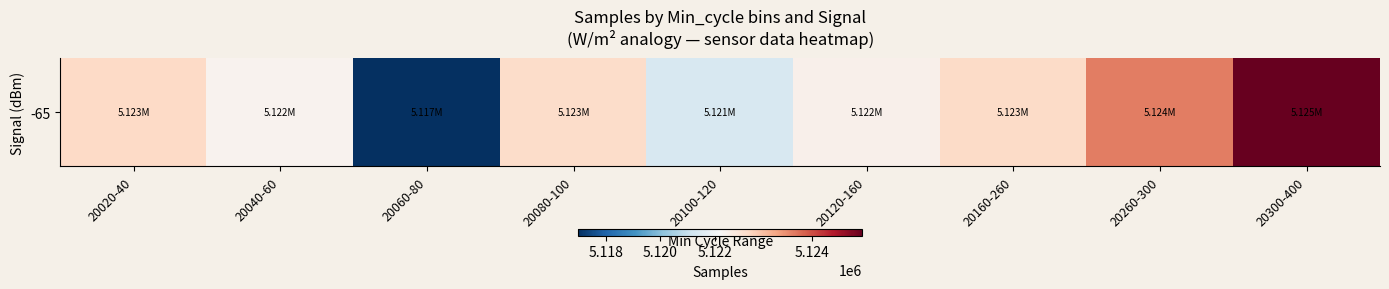

Approximately how many times larger is the value at 20060-80 compared to 20020-40?

1.0